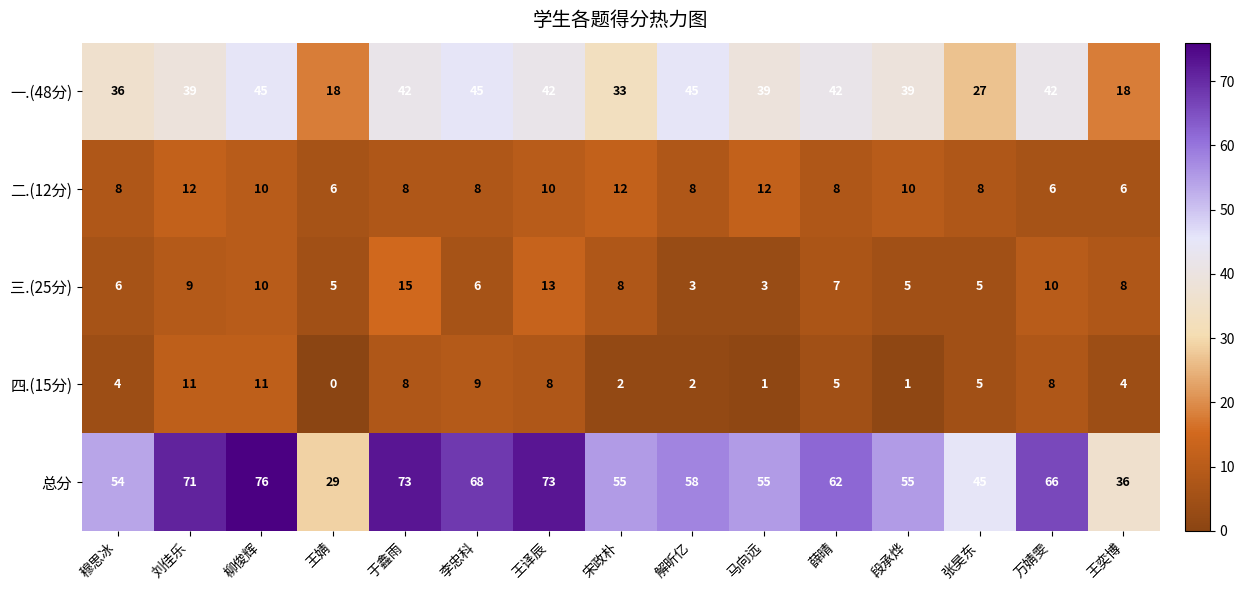

What is the sum of the 总分 values at 王奕博 and 段承烨?

91